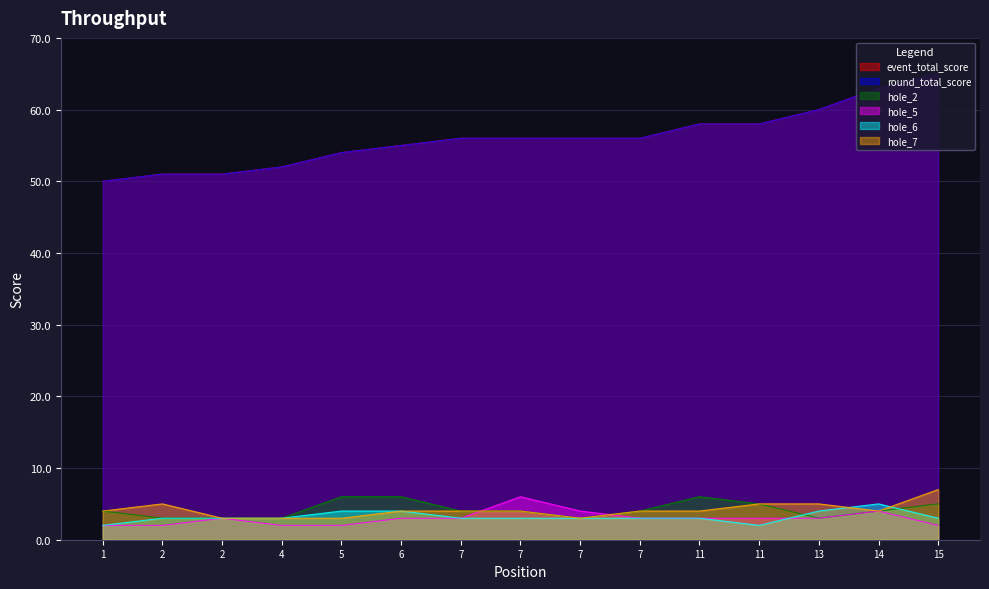

What are all the series names shown in the legend?

event_total_score, round_total_score, hole_2, hole_5, hole_6, hole_7